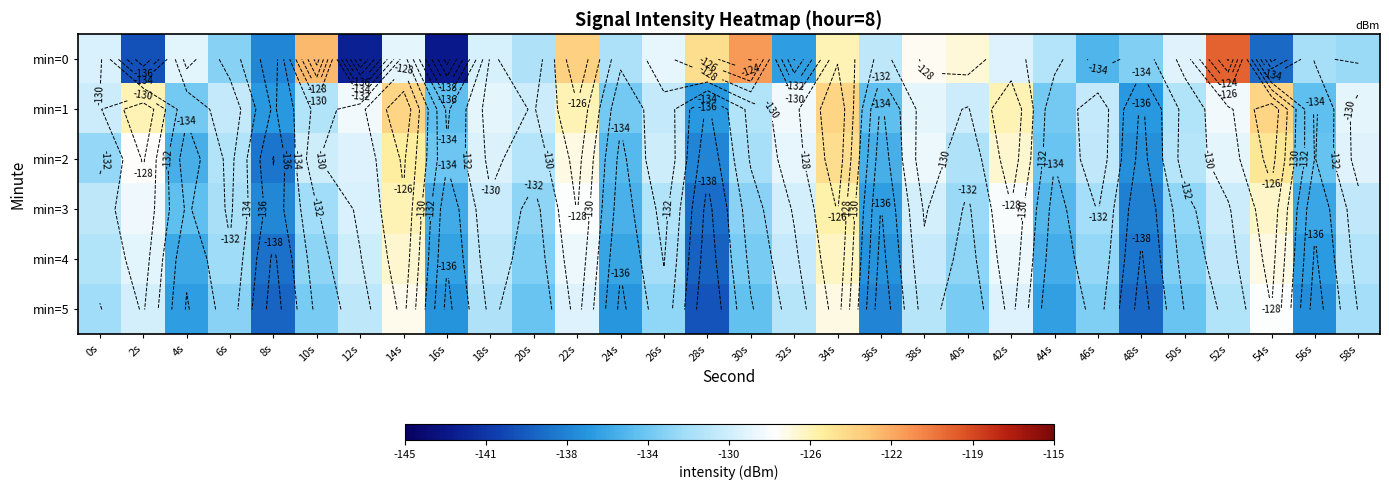

At how many categories does at least one series exceed -121?

1